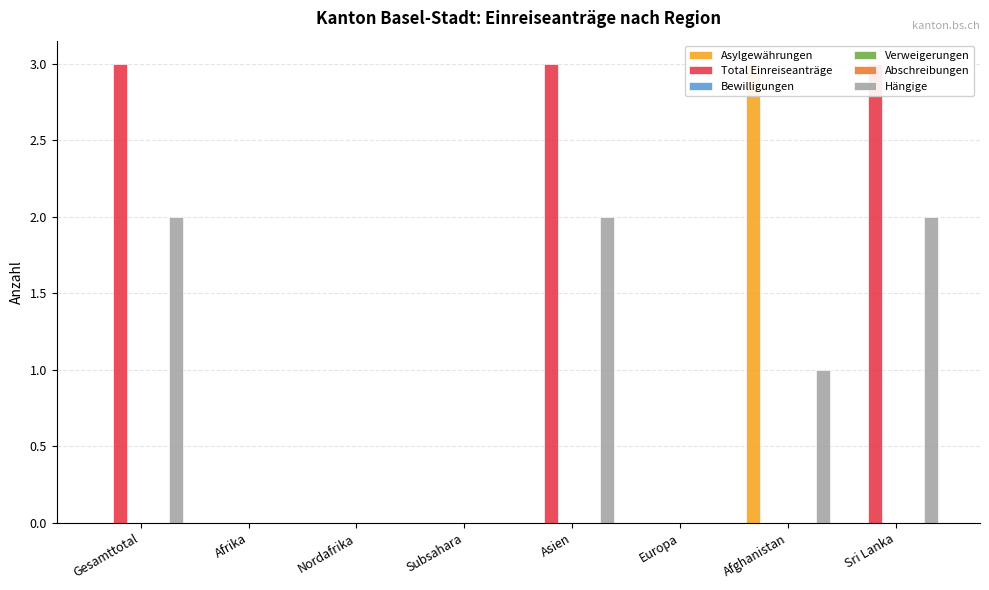

Between Afrika and Asien, which series saw the biggest shift?

Total Einreiseanträge